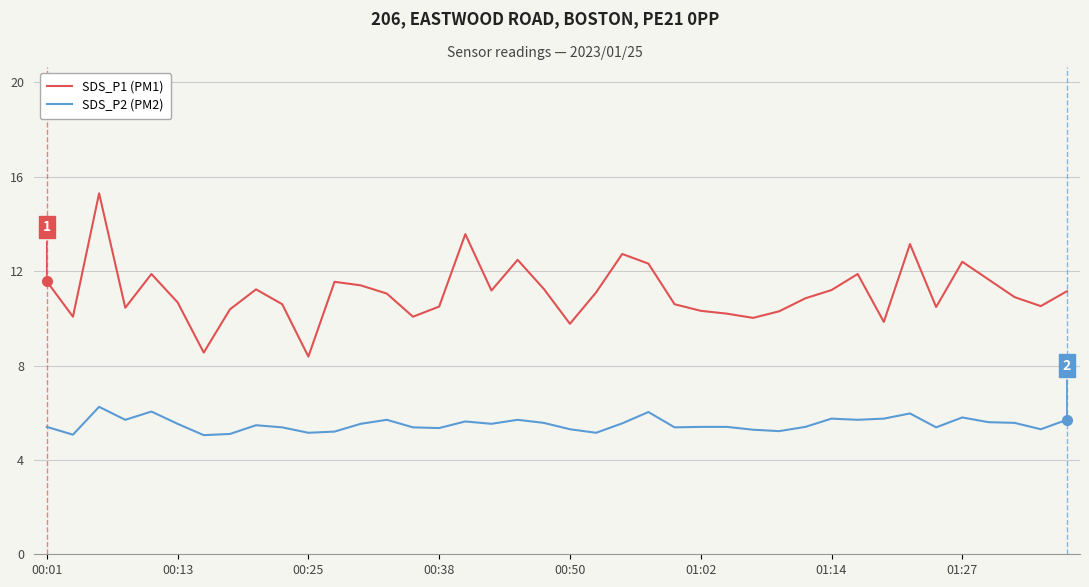

What is the difference between the maximum and minimum values in the SDS_P2 (PM2) series?

1.2